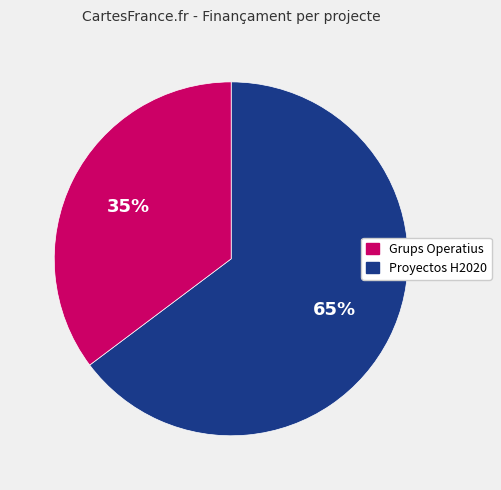

Is there a majority slice in this chart?

Yes